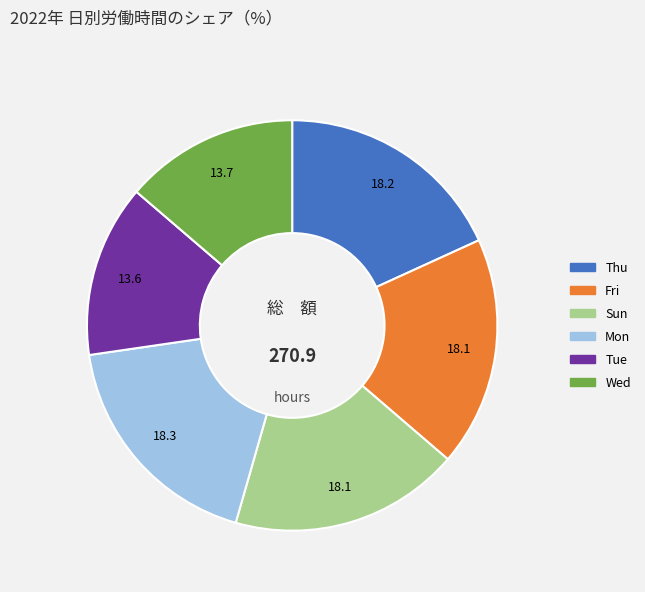

Count the number of slices in the pie.

6